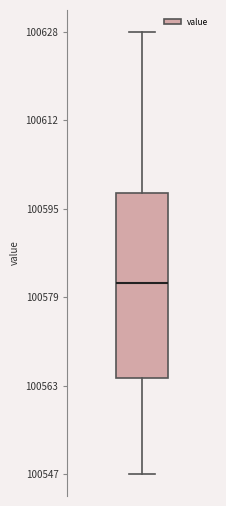

Transcribe this box plot: give where the median line is, the range the box spans, and where the two whiskers end, as read against the y-axis. The values are not printed on the chart, so give them approximately, as read against the axis.

median 100582, box 100564 to 100598, whiskers 100546 to 100628